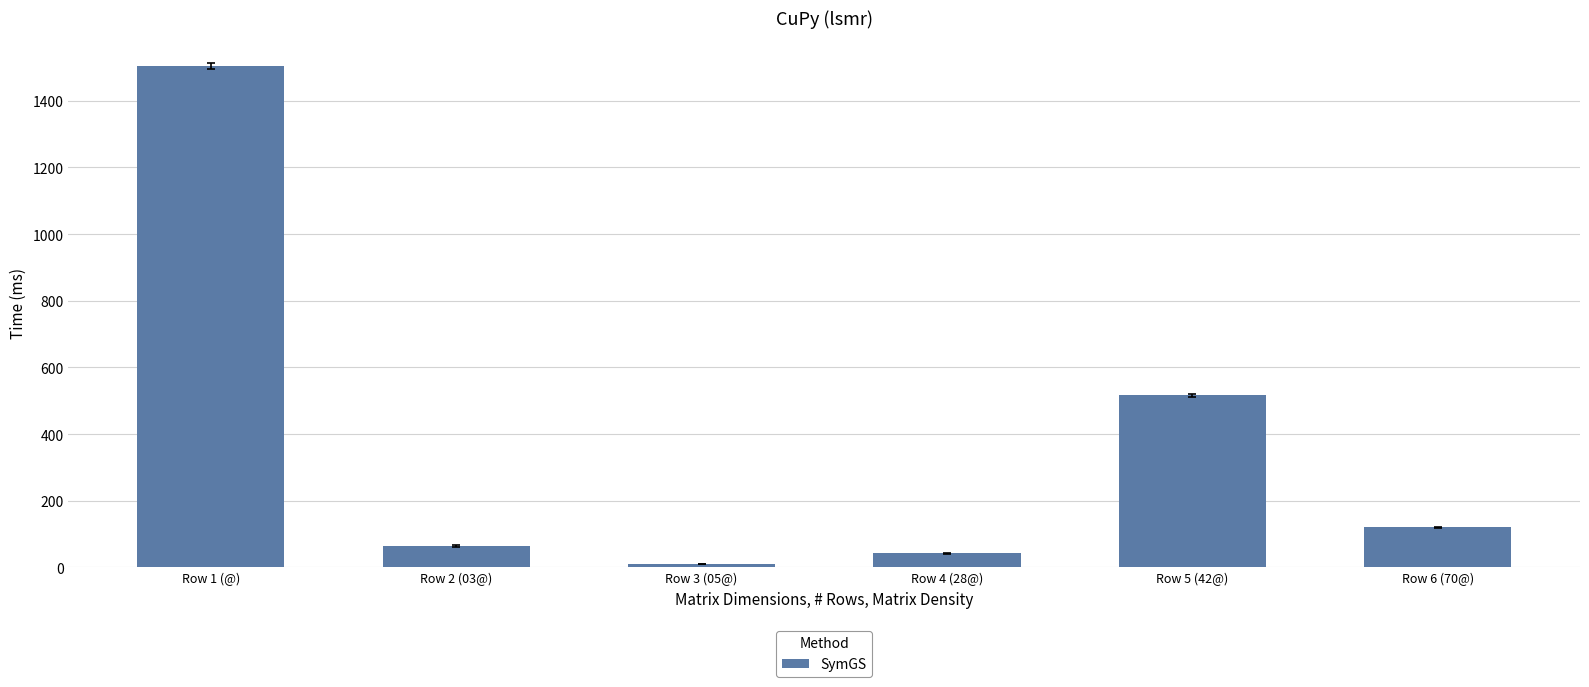

How many categories are shown in the chart?

6